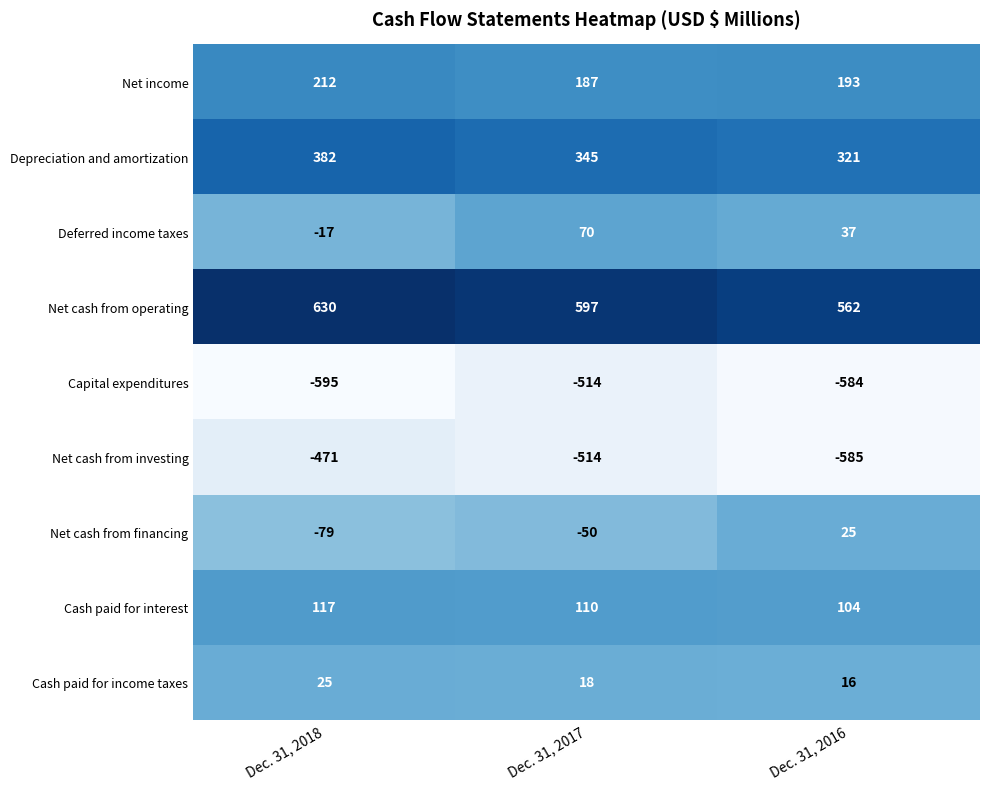

True or false: Net income has a value of 187 at Dec. 31, 2017.

True